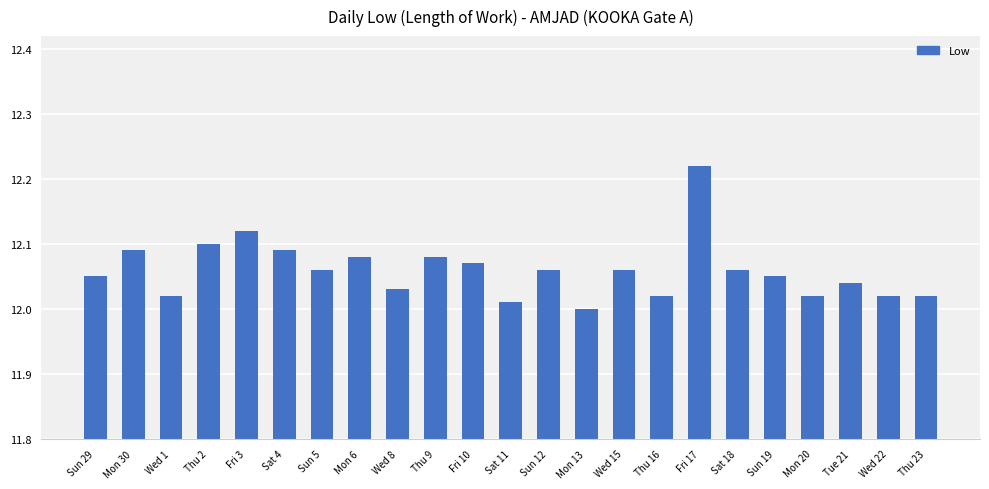

The value at Wed 15 is 16.3. True or false?

False